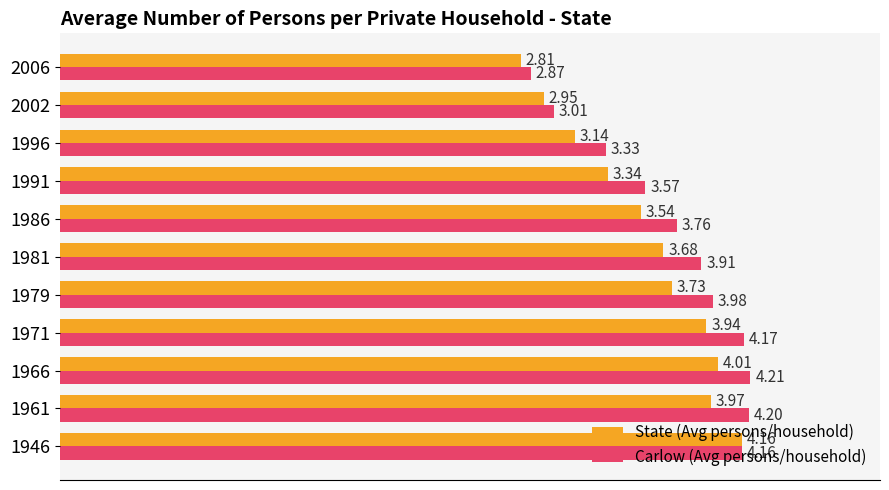

Which category has the highest value across all series?

1966